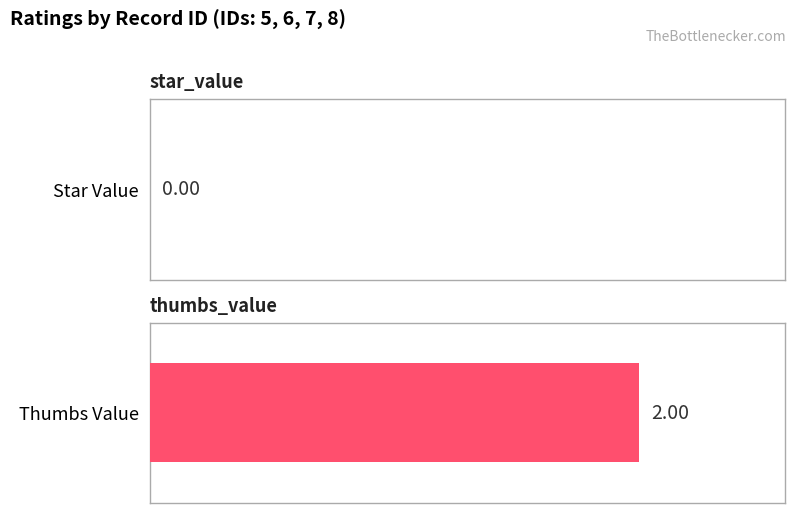

List the series in order of their overall mean, lowest first.

star_value, thumbs_value